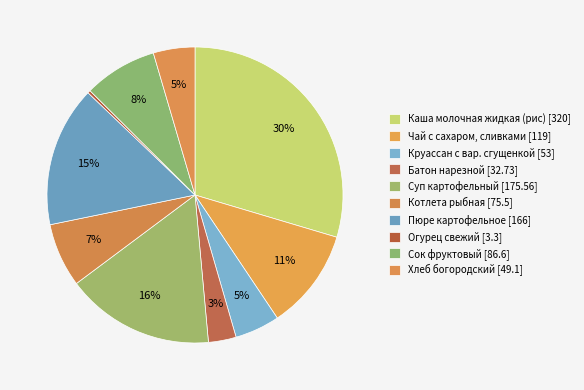

How many slices are in this pie chart?

10